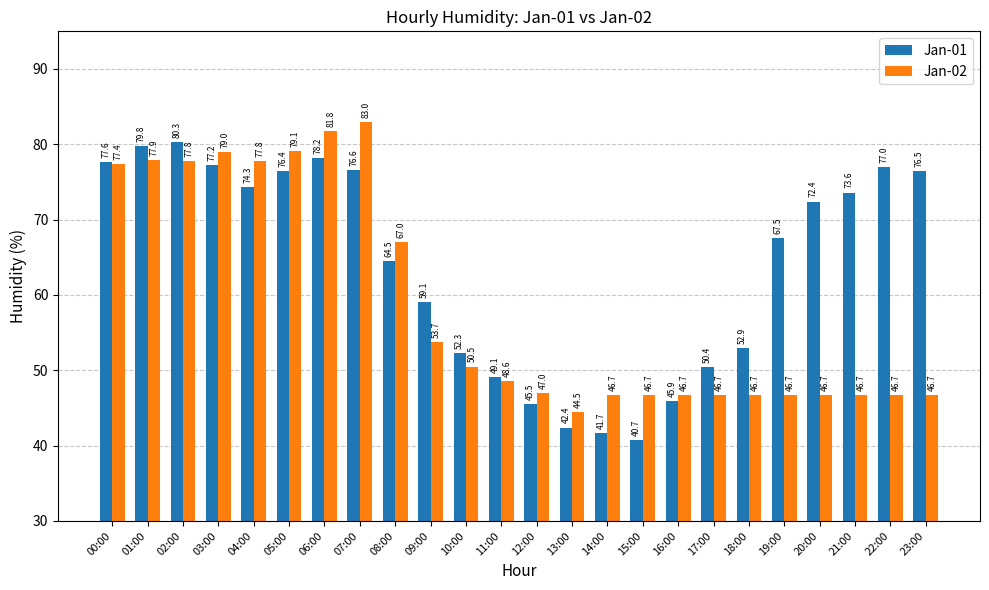

Reading left to right, extract all data points from this chart.

Jan-01: 00:00=77.6	01:00=79.8	02:00=80.3	03:00=77.2	04:00=74.3	05:00=76.4	06:00=78.2	07:00=76.6	08:00=64.5	09:00=59.1	10:00=52.3	11:00=49.1	12:00=45.5	13:00=42.4	14:00=41.7	15:00=40.7	16:00=45.9	17:00=50.4	18:00=52.9	19:00=67.5	20:00=72.4	21:00=73.6	22:00=77.0	23:00=76.5
Jan-02: 00:00=77.4	01:00=77.9	02:00=77.8	03:00=79.0	04:00=77.8	05:00=79.1	06:00=81.8	07:00=83.0	08:00=67.0	09:00=53.7	10:00=50.5	11:00=48.6	12:00=47.0	13:00=44.5	14:00=46.7	15:00=46.7	16:00=46.7	17:00=46.7	18:00=46.7	19:00=46.7	20:00=46.7	21:00=46.7	22:00=46.7	23:00=46.7